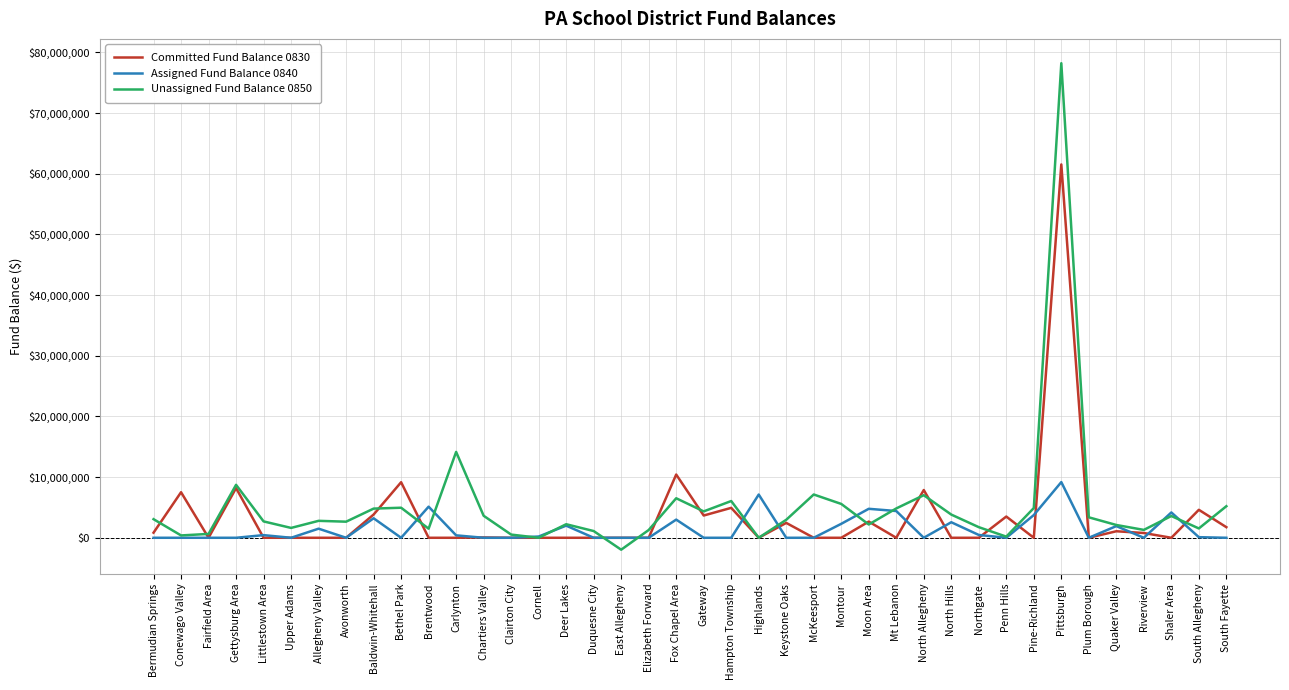

At which category is the sum across all series the highest?

Pittsburgh